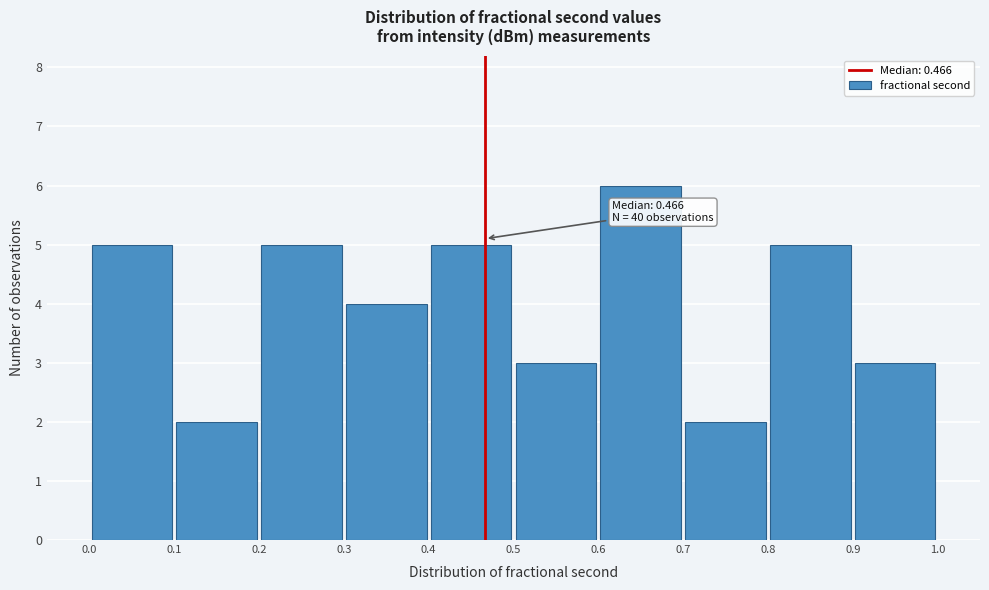

Which range on the x-axis has the tallest bar?

0.6 to 0.7